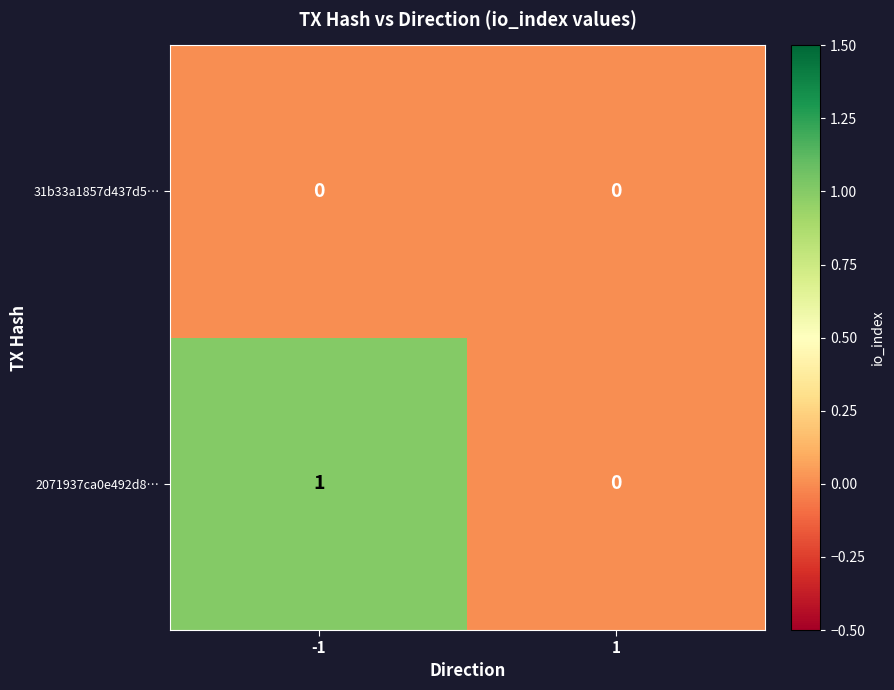

The value of 2071937ca0e492d8… at -1 is 1. True or false?

True